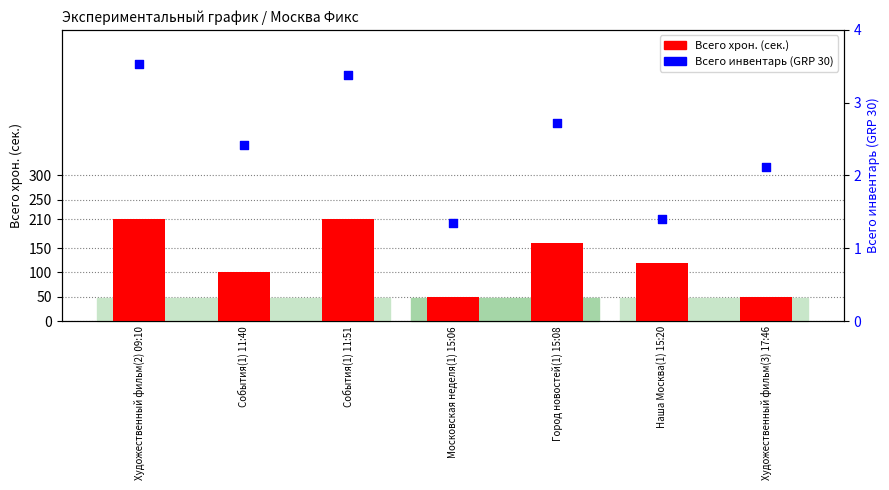

At how many categories does at least one series exceed 185?

2